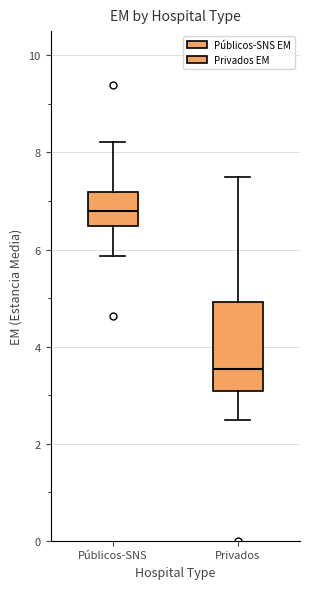

Where is the lower edge of the box for Públicos-SNS on the y-axis? The values are not printed on the chart, so give them approximately, as read against the axis.

6.4